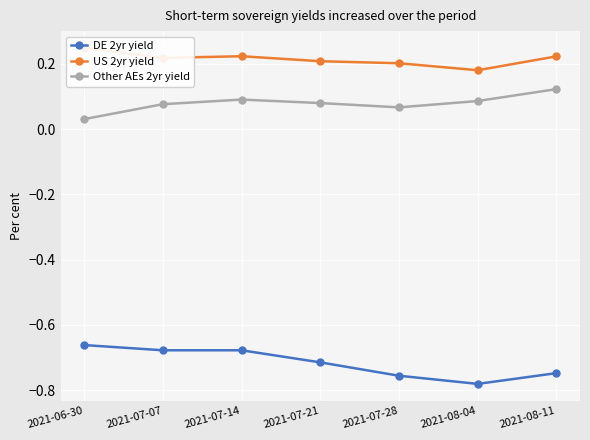

Which series changed the most between 2021-07-07 and 2021-07-21?

DE 2yr yield